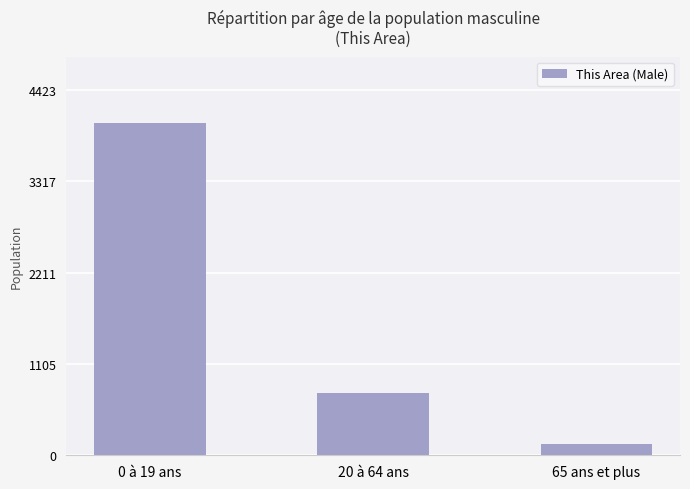

At which category does the chart reach its minimum across all series?

65 ans et plus